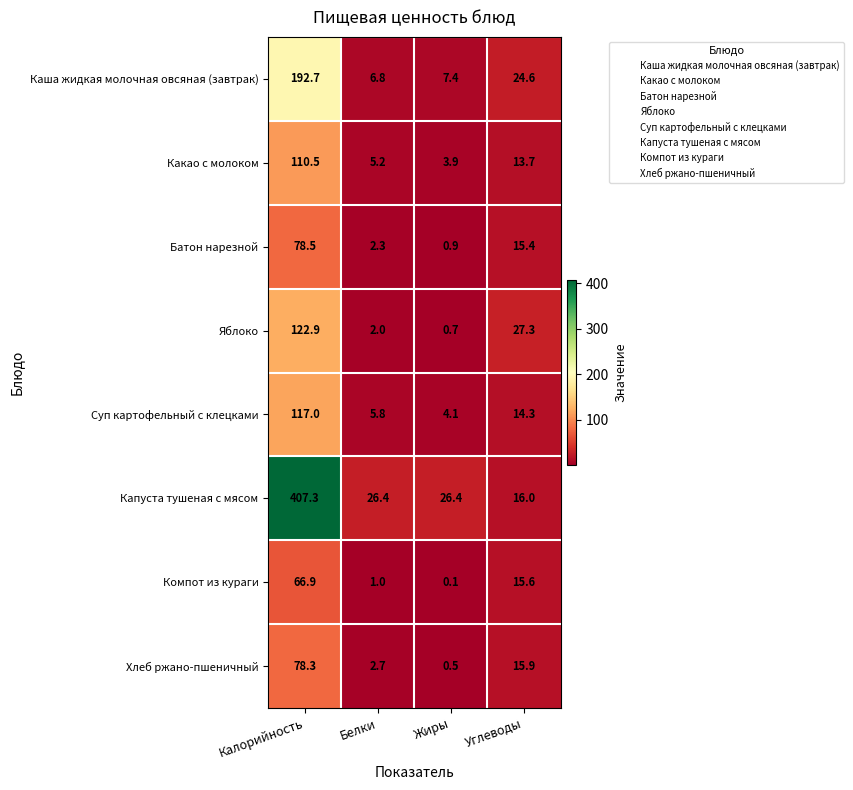

How many data points in Суп картофельный с клецками are above 14?

2